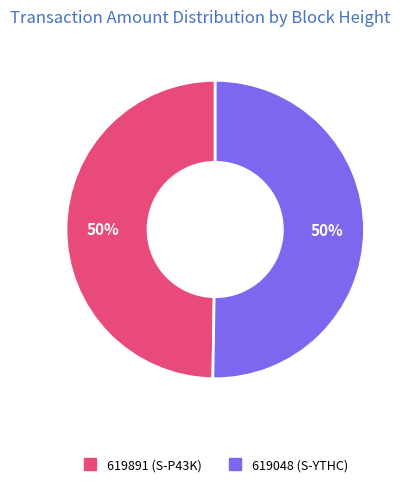

How many slices are in this pie chart?

2